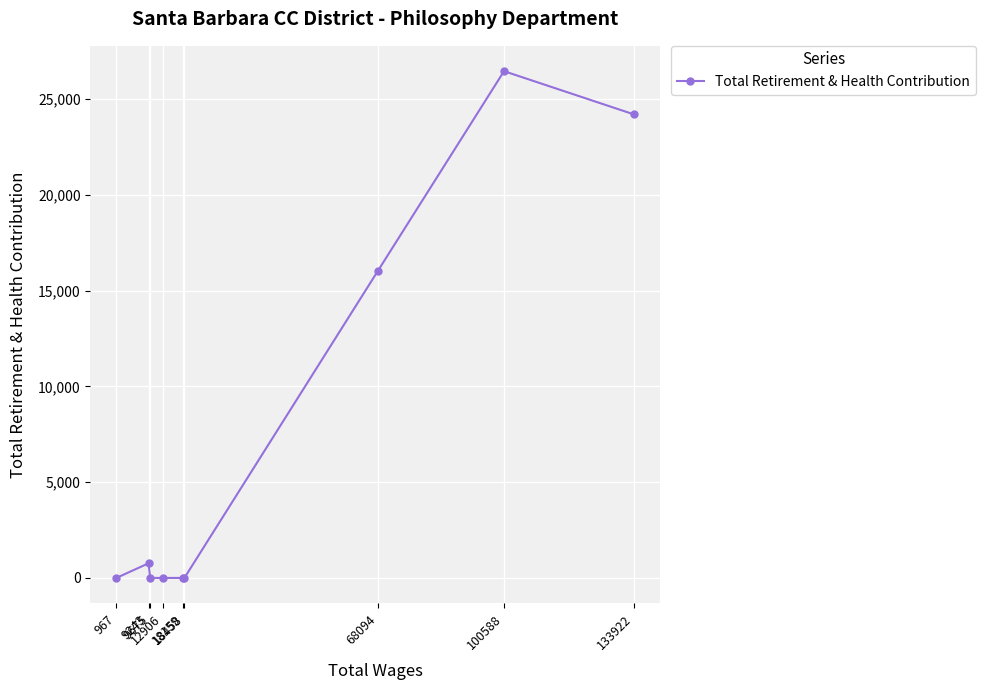

What is the value of the 3rd point from the left?

0